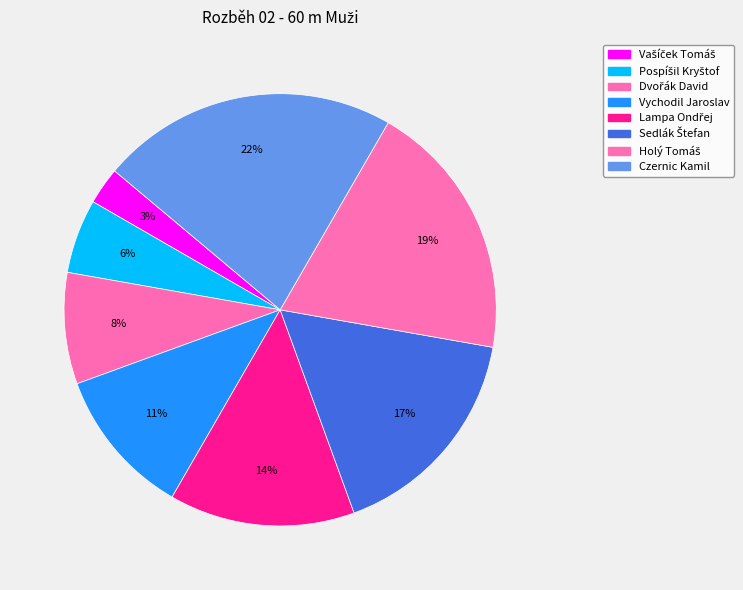

What is the largest slice in the pie chart?

Czernic Kamil